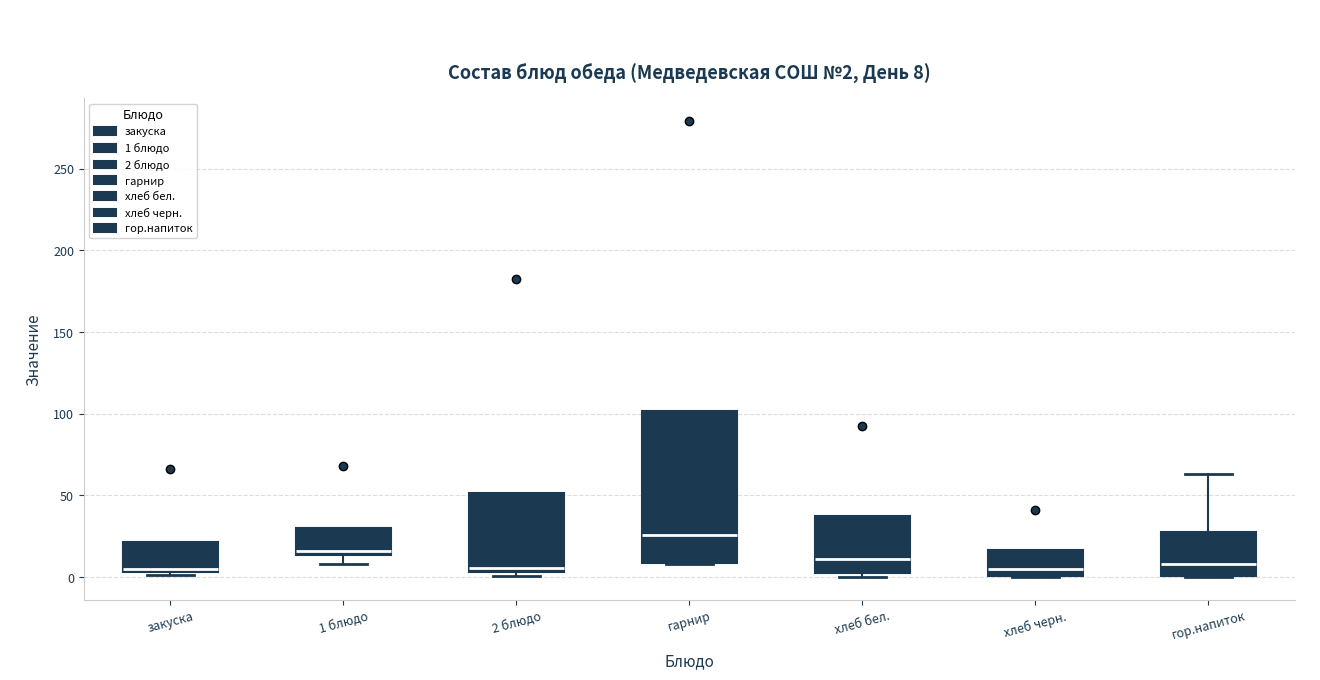

Which box is the tallest, from its lower edge to its upper edge?

гарнир